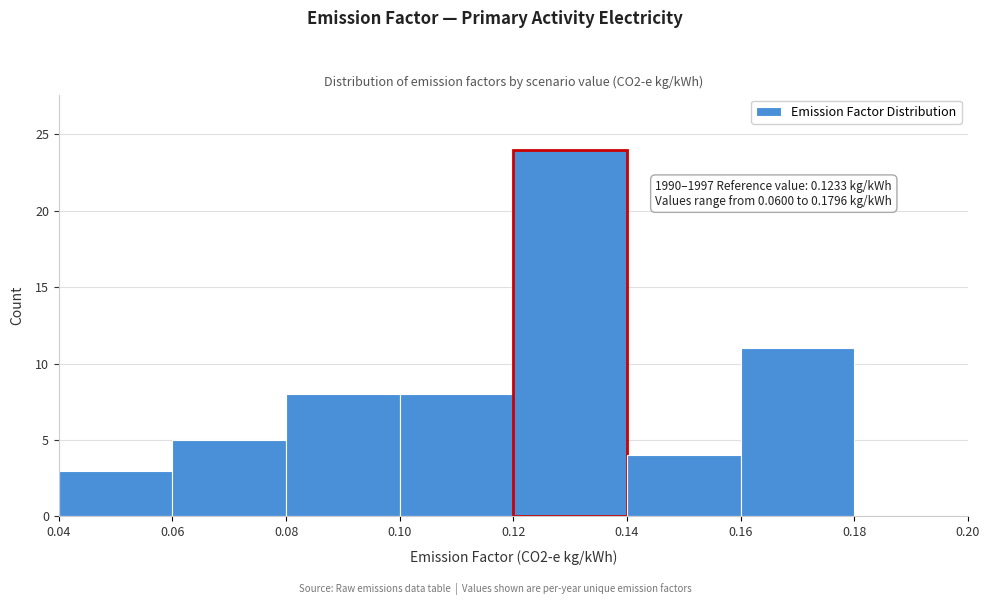

Which range on the x-axis has the tallest bar?

0.12 to 0.14